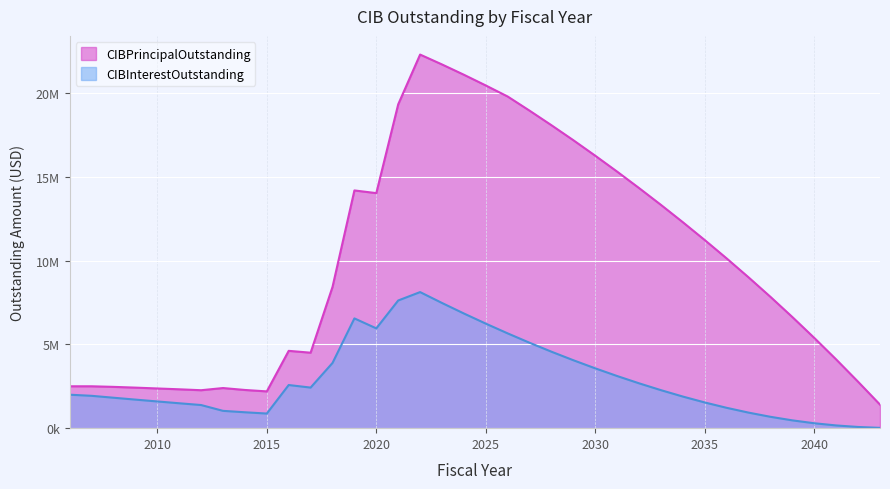

List the labels in order of CIBPrincipalOutstanding value, smallest first.

2043, 2015, 2012, 2014, 2011, 2010, 2013, 2009, 2008, 2006, 2007, 2042, 2041, 2017, 2016, 2040, 2039, 2038, 2018, 2037, 2036, 2035, 2034, 2033, 2020, 2019, 2032, 2031, 2030, 2029, 2028, 2027, 2021, 2026, 2025, 2024, 2023, 2022